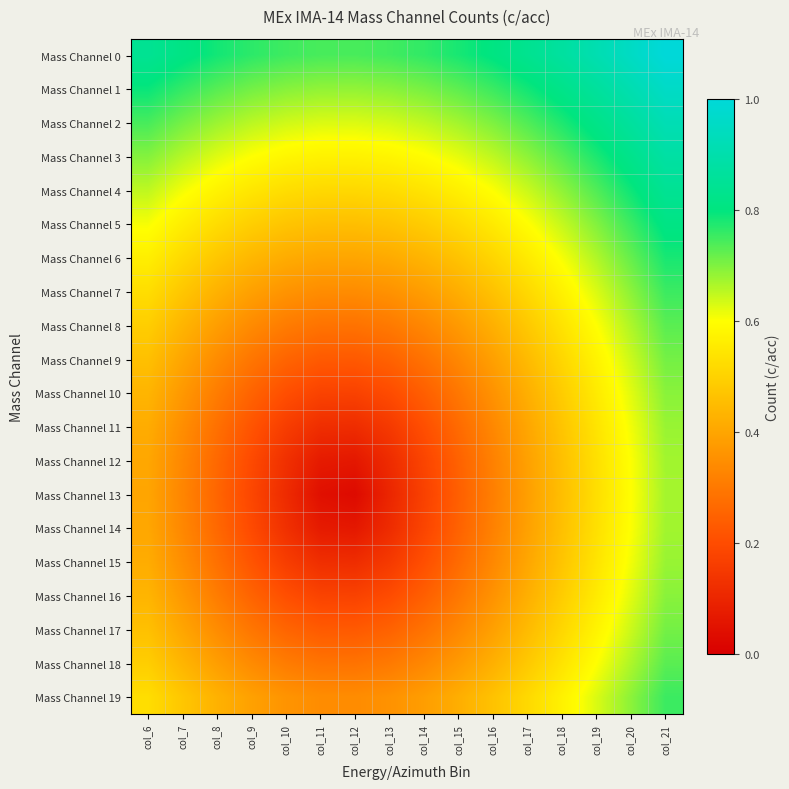

Which series has the largest range (max minus min)?

Mass Channel 13